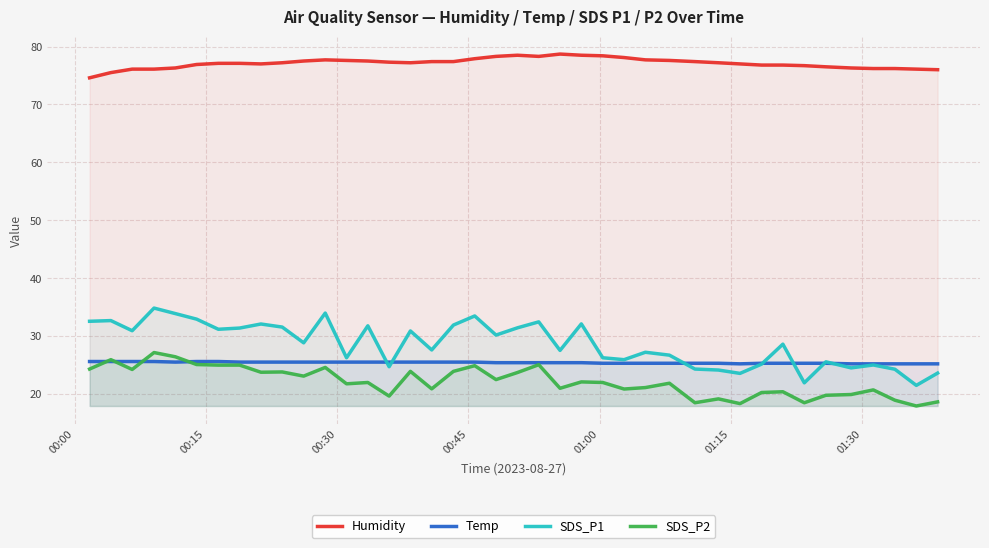

How many data points in Humidity are above 77?

23